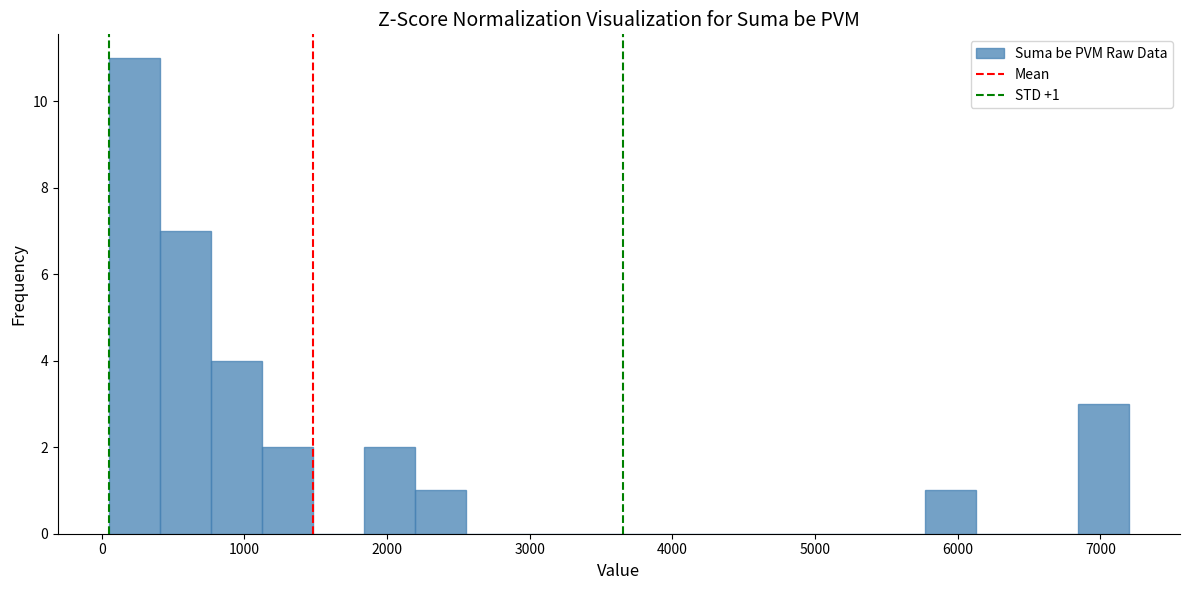

Read against the x-axis, roughly where is the centre of the tallest bar?

200